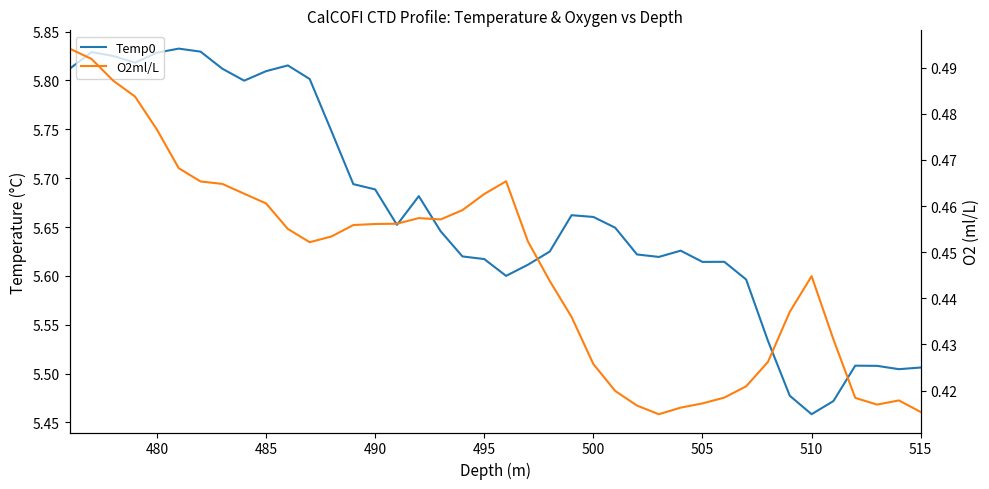

True or false: Temp0 and O2ml/L cross at least once.

False